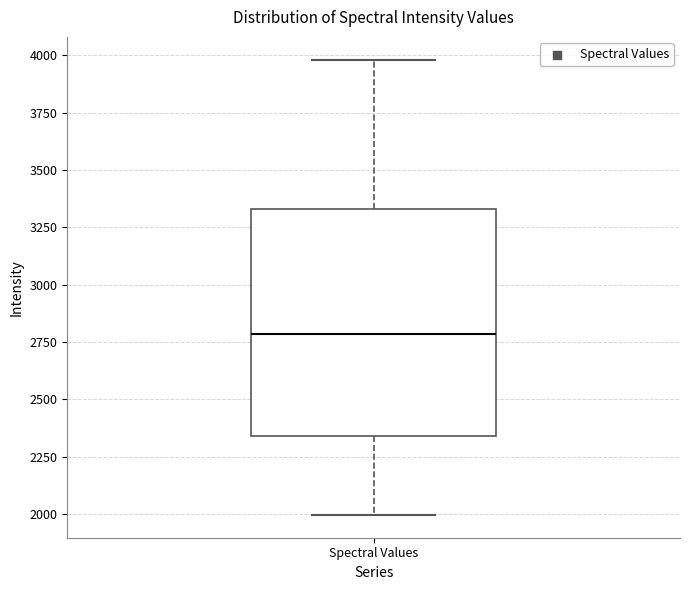

Transcribe this box plot: give where the median line is, the range the box spans, and where the two whiskers end, as read against the y-axis. The values are not printed on the chart, so give them approximately, as read against the axis.

median 2800, box 2350 to 3350, whiskers 2000 to 4000